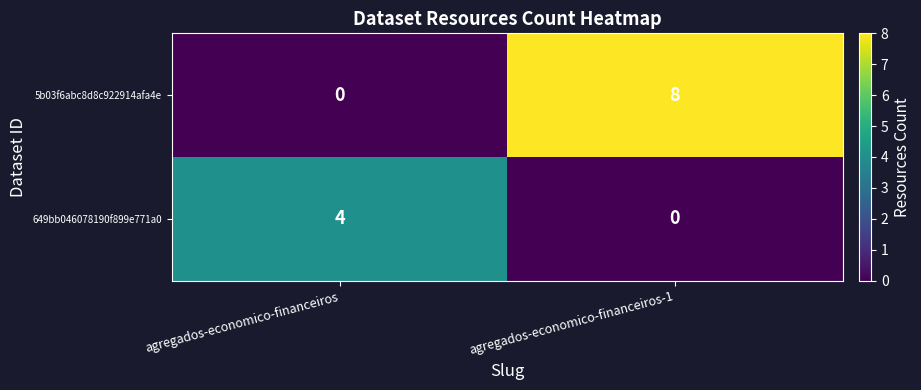

The value of 649bb046078190f899e771a0 at agregados-economico-financeiros is 4. True or false?

True